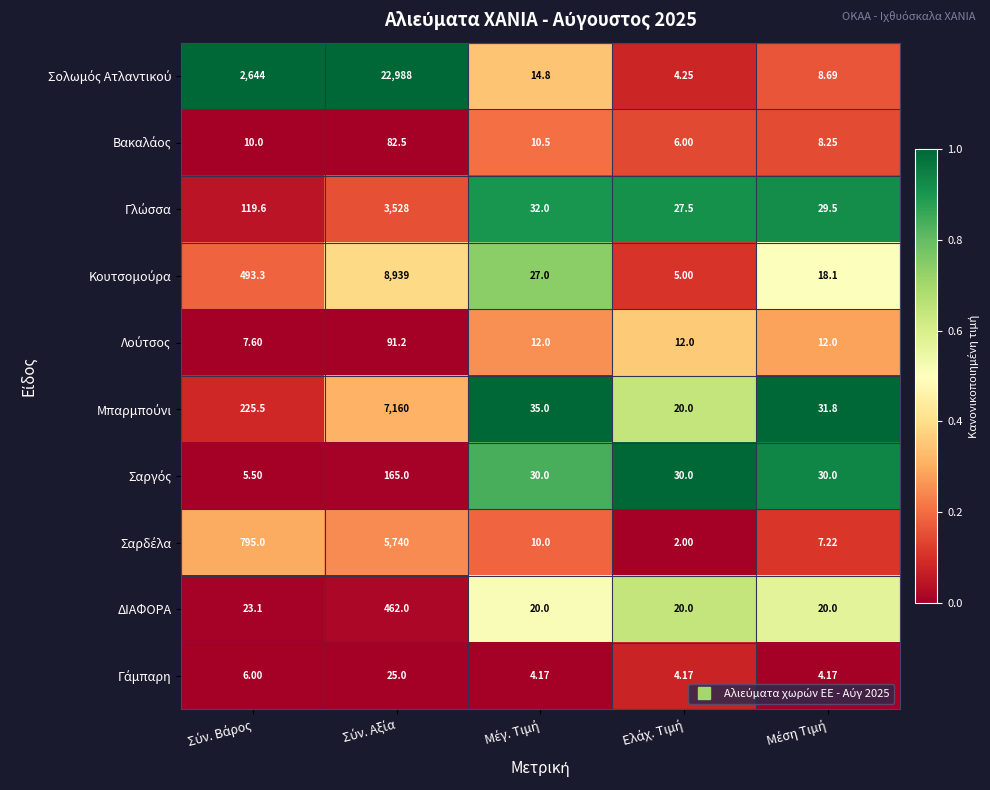

How many series are shown in this chart?

10